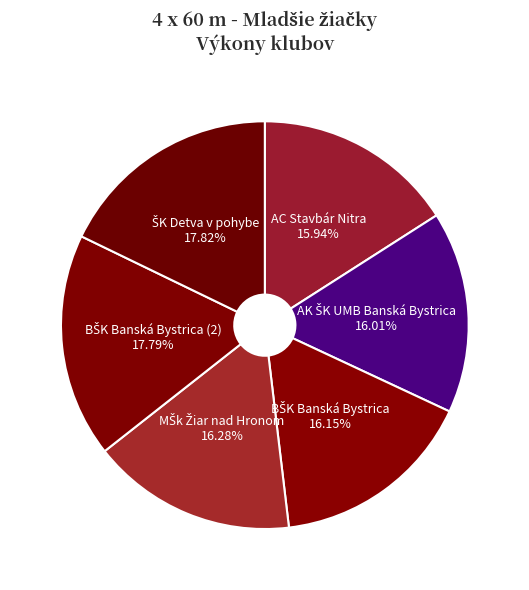

Count the number of slices in the pie.

6